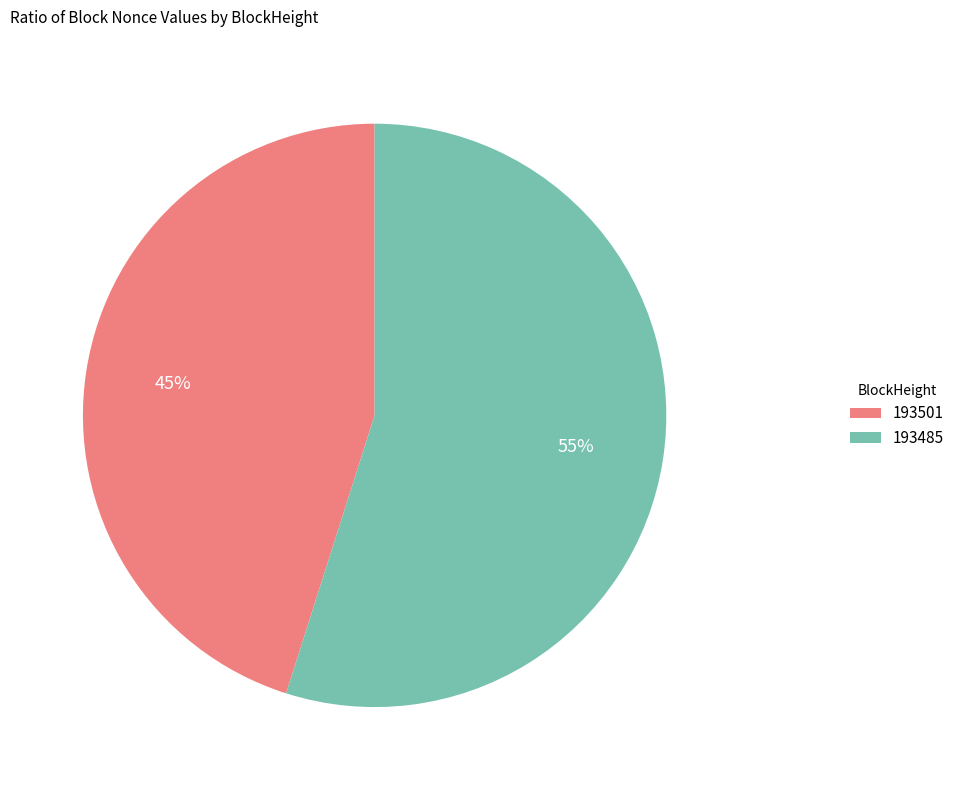

What percentage is the 193485 slice, to the nearest percent?

55%